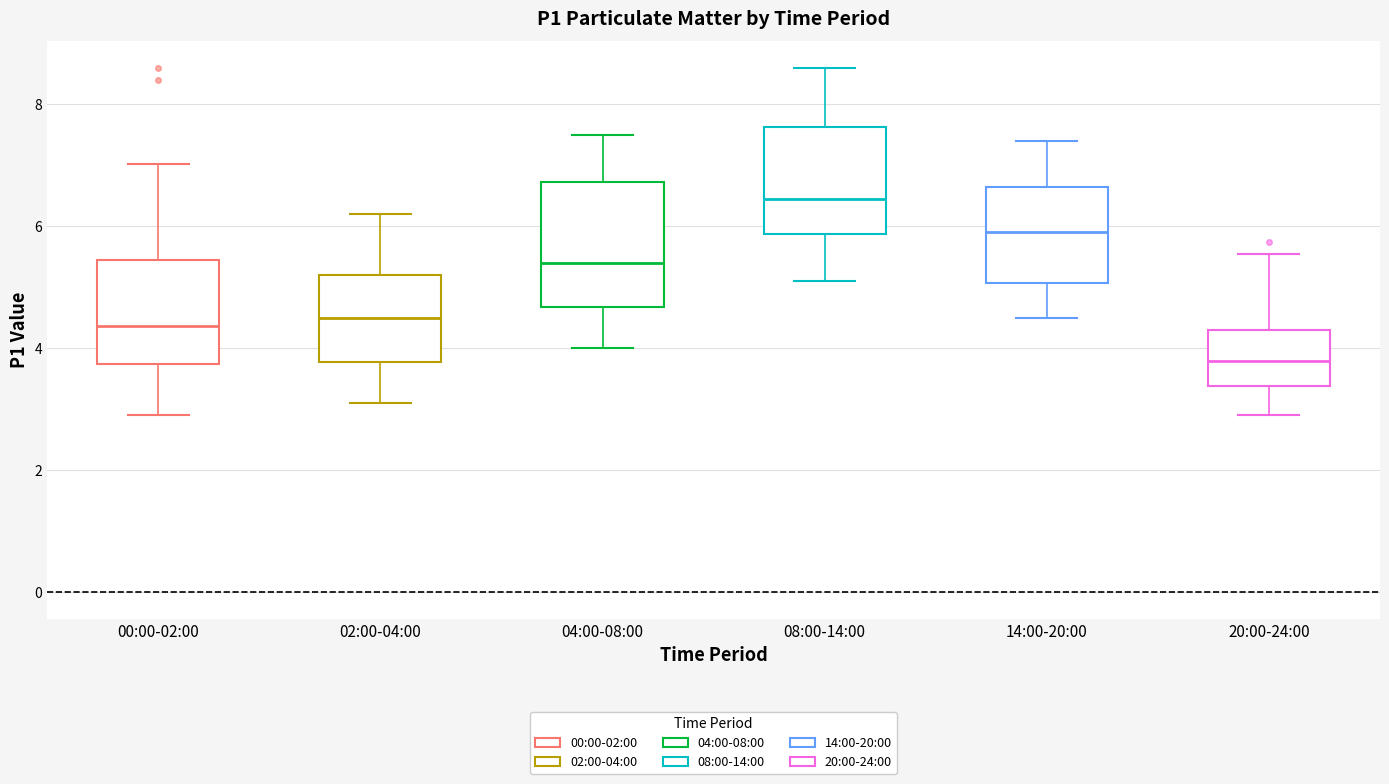

Where is the upper edge of the box for 04:00-08:00 on the y-axis? The values are not printed on the chart, so give them approximately, as read against the axis.

6.8